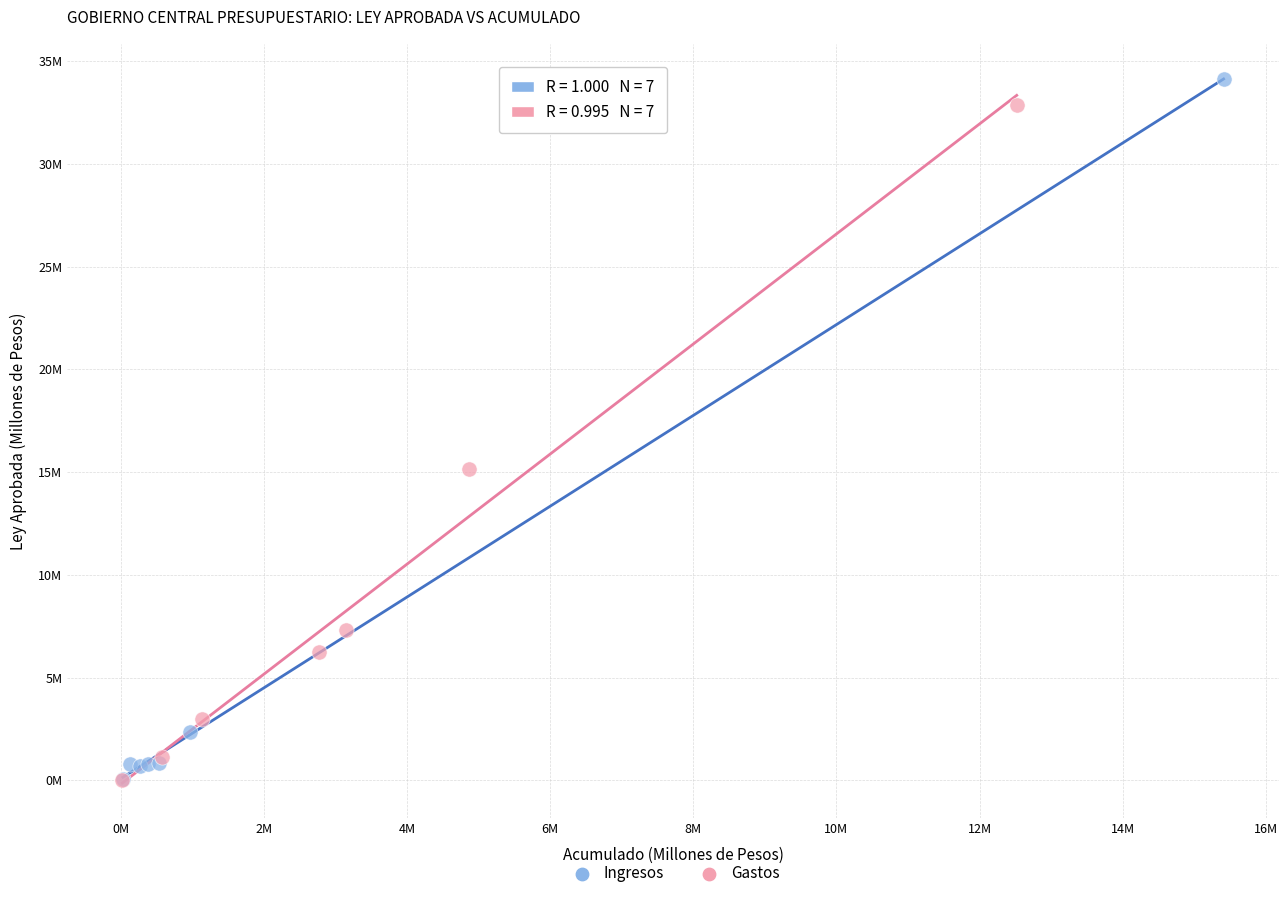

Which series contains the highest Y value?

Ingresos